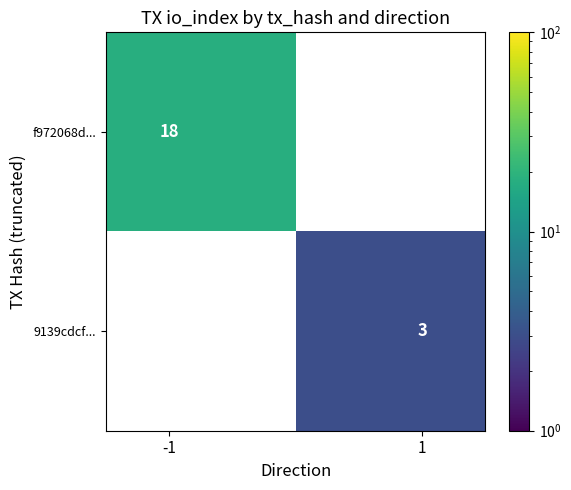

How many values in f972068d... are above zero?

1